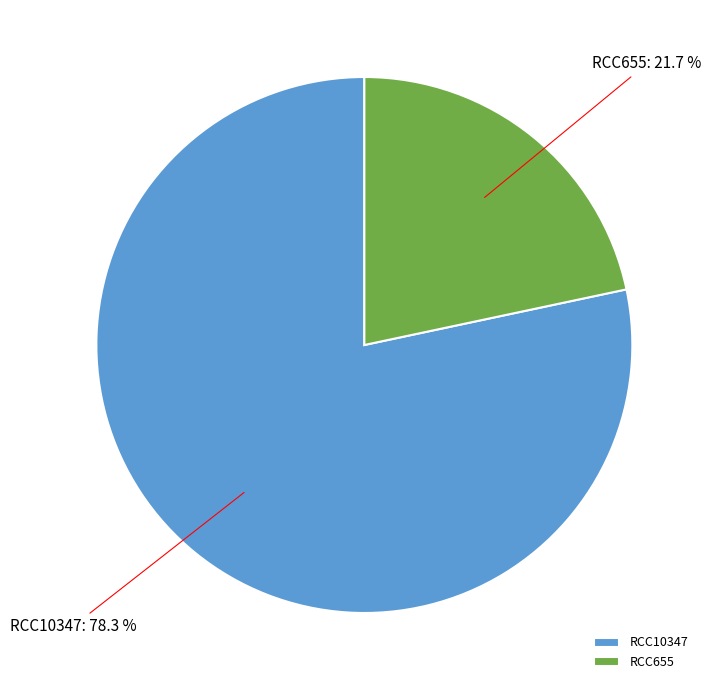

Is the sum of RCC10347 and RCC655 greater than half?

Yes